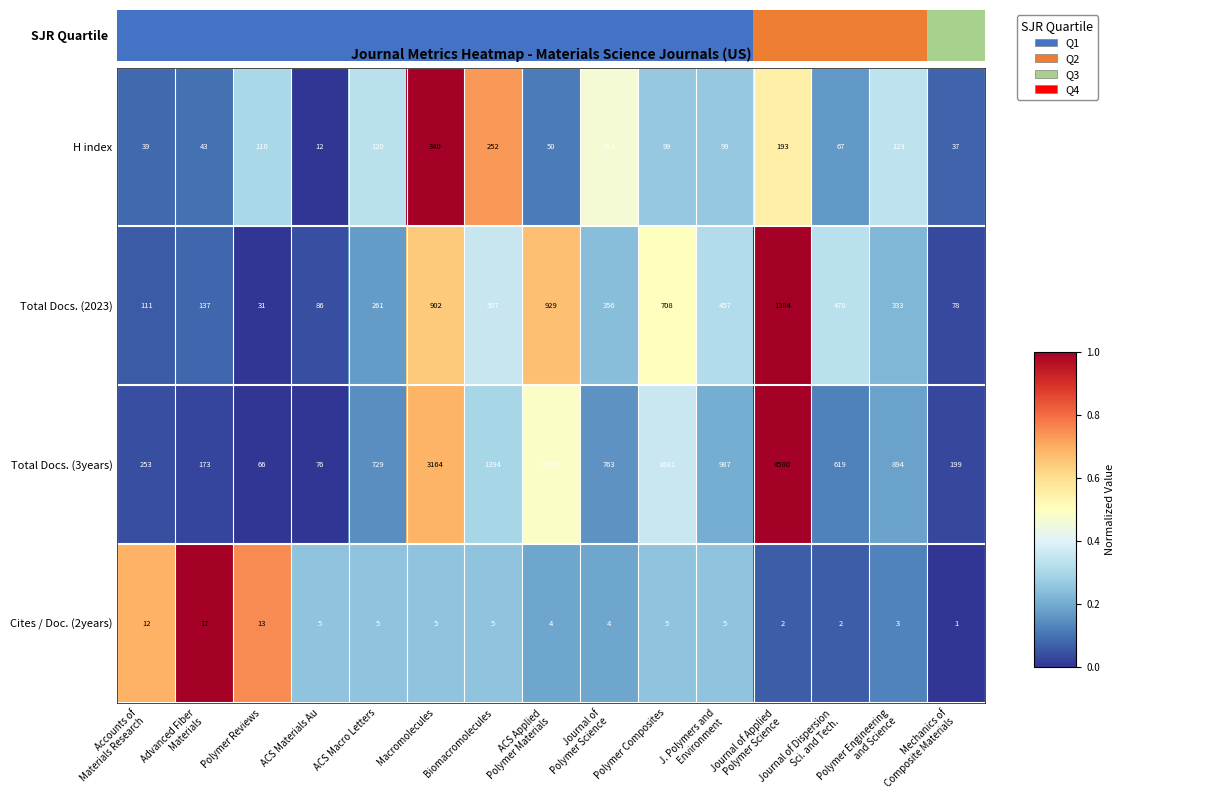

Is the value of Total Docs. (2023) at Polymer Composites greater than the value of Cites / Doc. (2years) at Biomacromolecules?

Yes